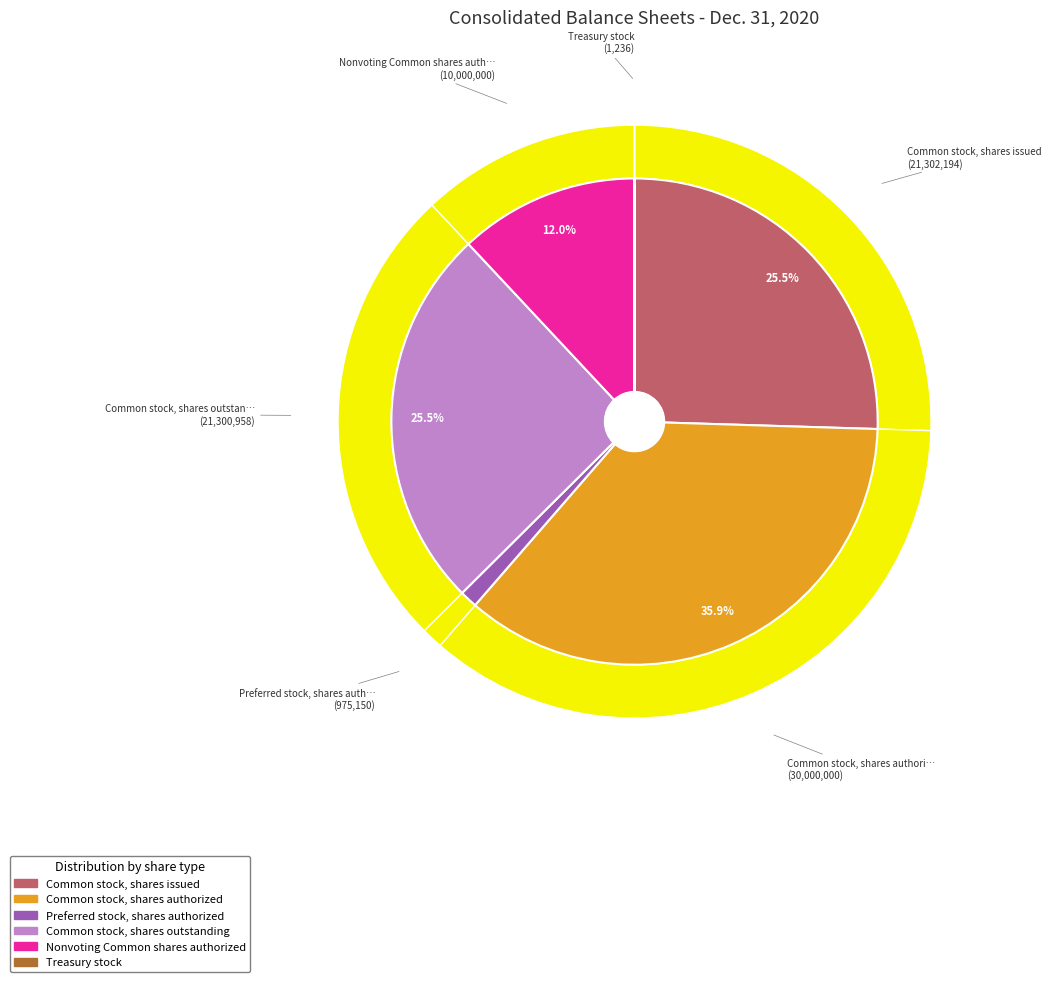

Which slice is the smallest?

Treasury stock